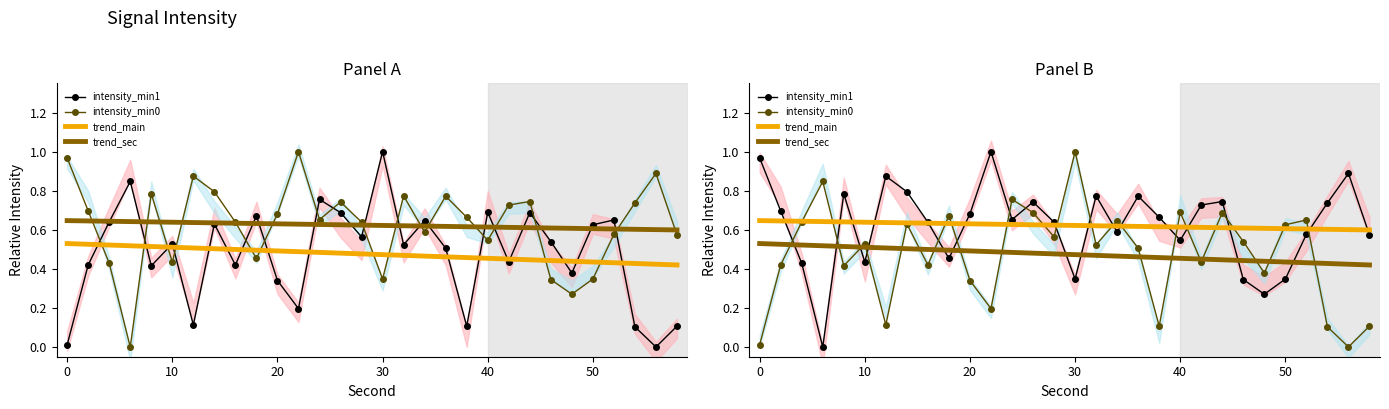

What are all the series names shown in the legend?

intensity_min1, intensity_min0, trend_main, trend_sec